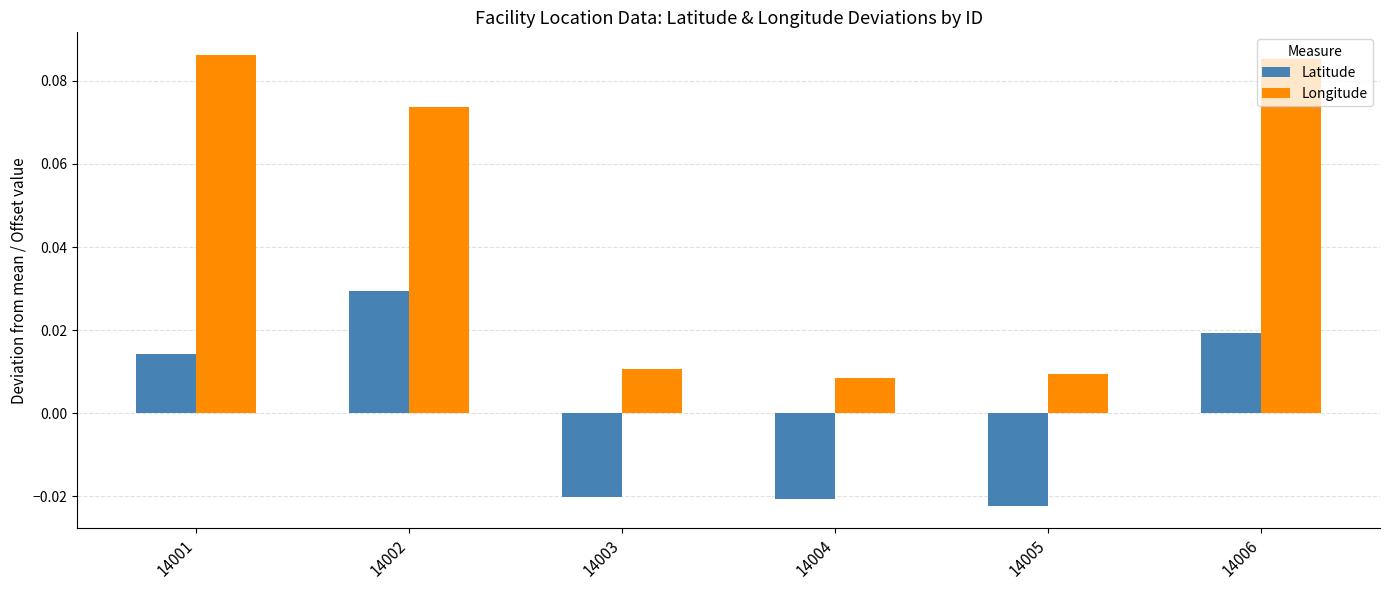

List the series in order of their overall mean, highest first.

Longitude, Latitude